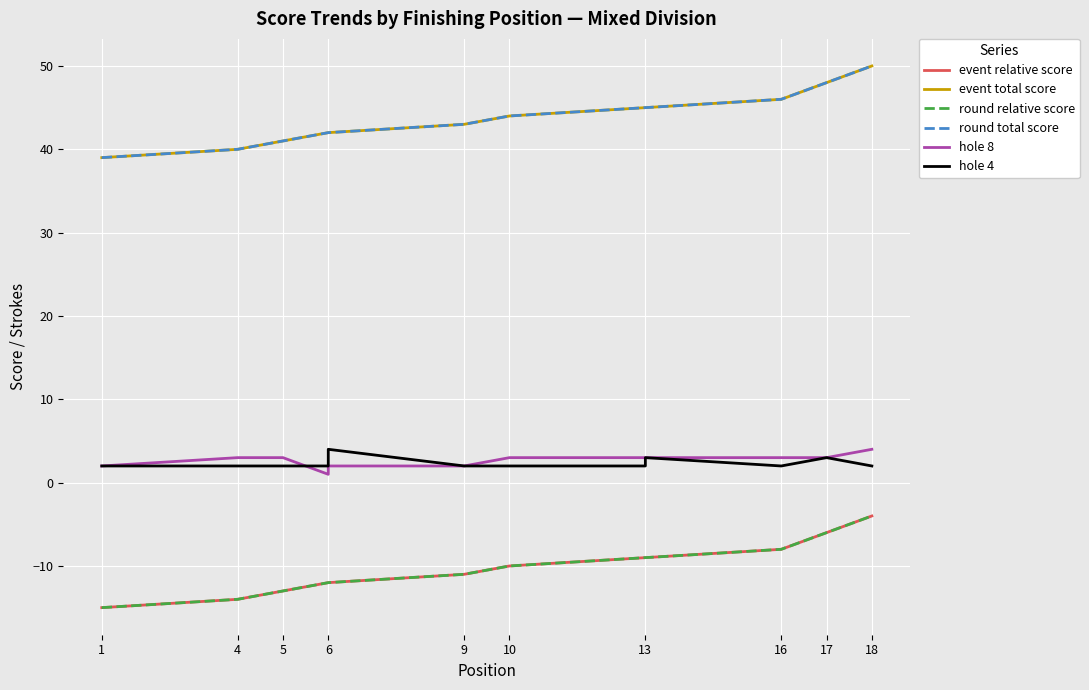

What is the difference between the highest and lowest values at 18?

54